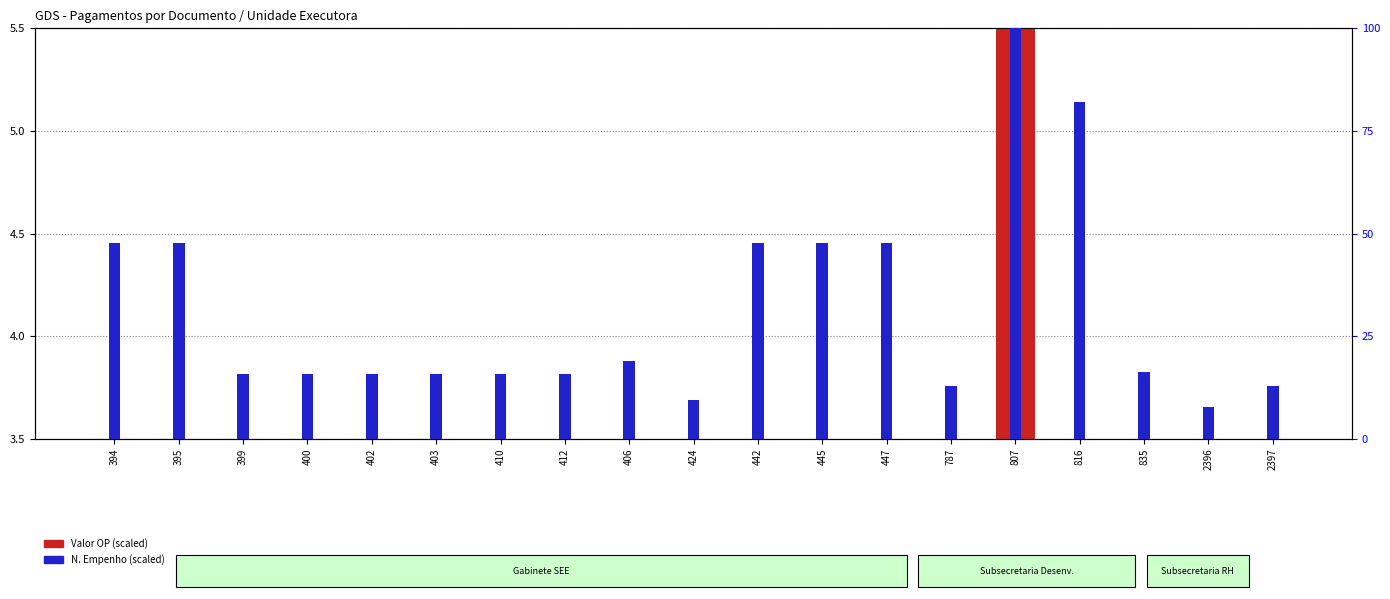

Reading left to right, extract all data points from this chart.

Total Valor OP (scaled): 1.0	1.3	0.0	0.0	0.0	0.0	0.1	0.0	0.0	0.0	1.2	1.3	0.1	0.1	5.5	0.4	0.0	0.0	0.0
N. Empenho (scaled): 47.6	47.6	15.9	15.9	15.9	15.9	15.9	15.9	18.9	9.4	47.6	47.6	47.6	12.9	100.0	82.0	16.3	7.7	12.9